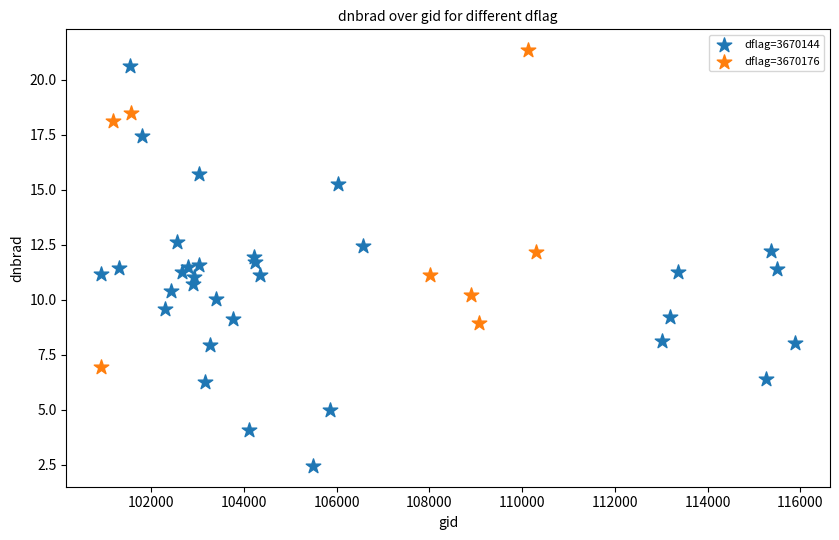

Which series reaches the minimum Y coordinate?

dflag=3670144